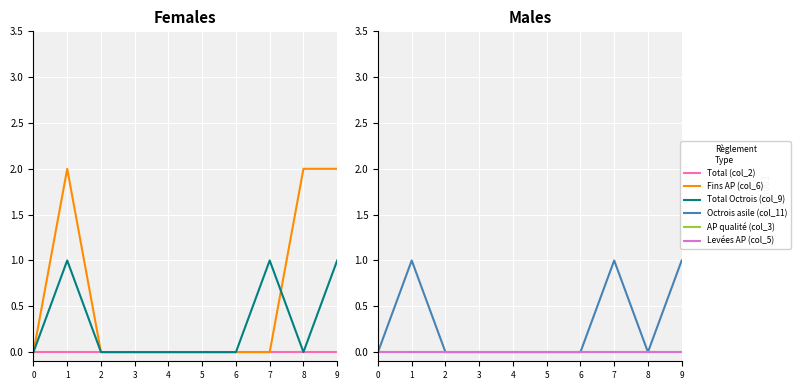

What are all the series names shown in the legend?

Total (col_2), Fins AP (col_6), Total Octrois (col_9), Octrois asile (col_11), AP qualité (col_3), Levées AP (col_5)